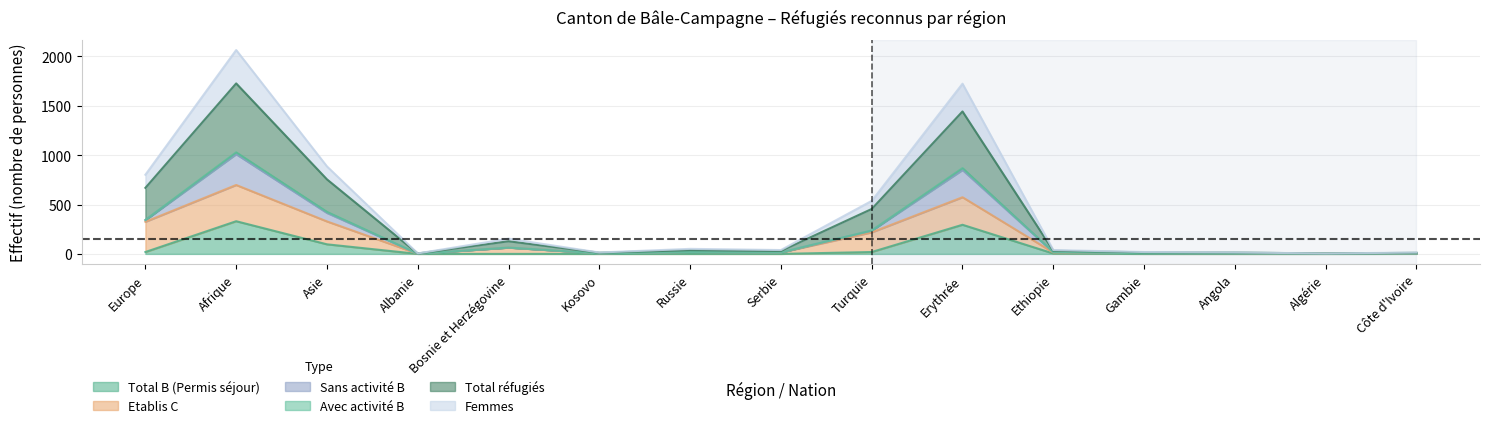

Rank the categories by Total B (Permis séjour) value from highest to lowest.

Afrique, Erythrée, Asie, Europe, Turquie, Ethiopie, Côte d'Ivoire, Albanie, Bosnie et Herzégovine, Kosovo, Russie, Serbie, Gambie, Angola, Algérie